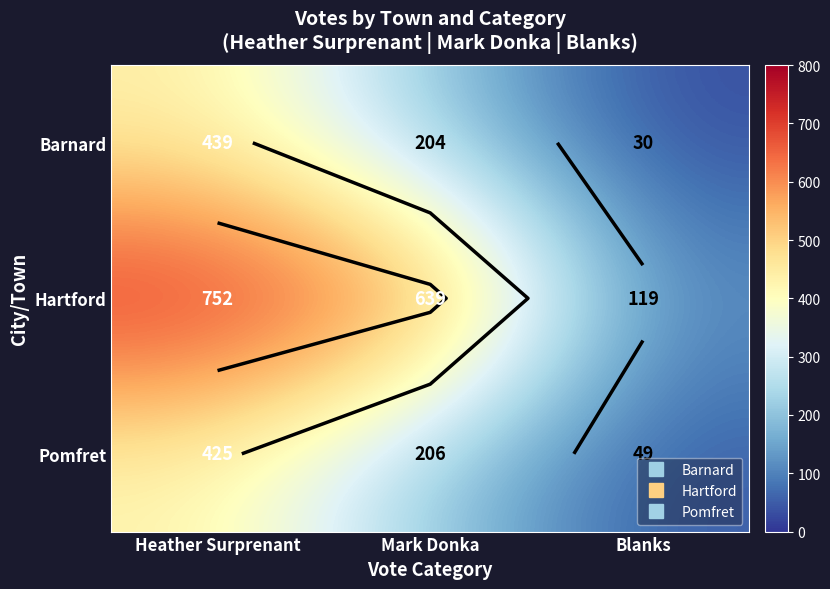

Between Mark Donka and Blanks, which series saw the biggest shift?

Hartford